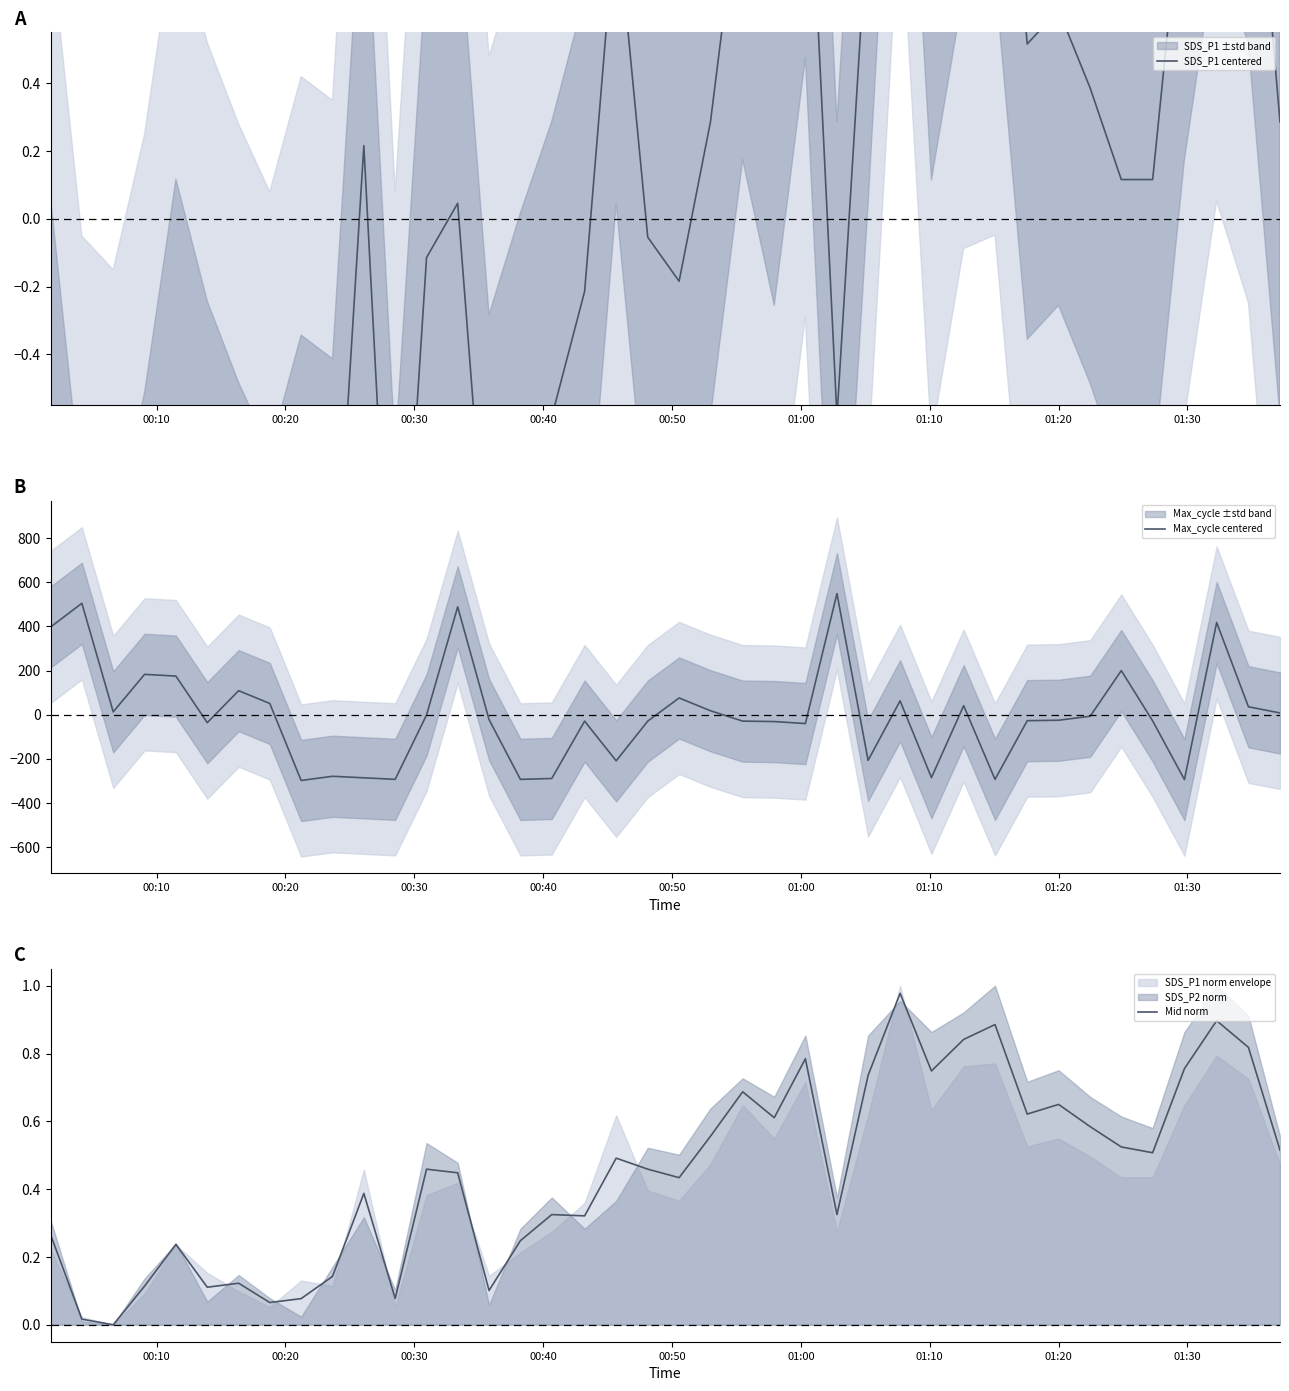

Reading right to left, list all the values displayed in this chart.

SDS_P1 centered: 0.3	1.4	1.7	1.0	0.1	0.1	0.4	0.6	0.5	1.6	1.5	1.0	2.6	0.9	-0.6	1.3	0.6	1.0	0.3	-0.2	-0.1	0.9	-0.2	-0.6	-0.9	-1.2	0.0	-0.1	-1.6	0.2	-1.3	-1.2	-1.6	-1.4	-1.1	-0.8	-1.4	-1.8	-1.7	-0.8
Max_cycle centered: 8.0	36.0	418.0	-294.0	-28.0	200.0	-7.0	-25.0	-27.0	-293.0	41.0	-285.0	63.0	-207.0	549.0	-40.0	-31.0	-29.0	18.0	76.0	-29.0	-209.0	-29.0	-289.0	-293.0	-22.0	489.0	-1.0	-293.0	-286.0	-279.0	-298.0	51.0	109.0	-36.0	175.0	183.0	13.0	505.0	398.0
Mid norm: 0.5	0.8	0.9	0.8	0.5	0.5	0.6	0.7	0.6	0.9	0.8	0.7	1.0	0.7	0.3	0.8	0.6	0.7	0.6	0.4	0.5	0.5	0.3	0.3	0.2	0.1	0.4	0.5	0.1	0.4	0.1	0.1	0.1	0.1	0.1	0.2	0.1	0.0	0.0	0.3